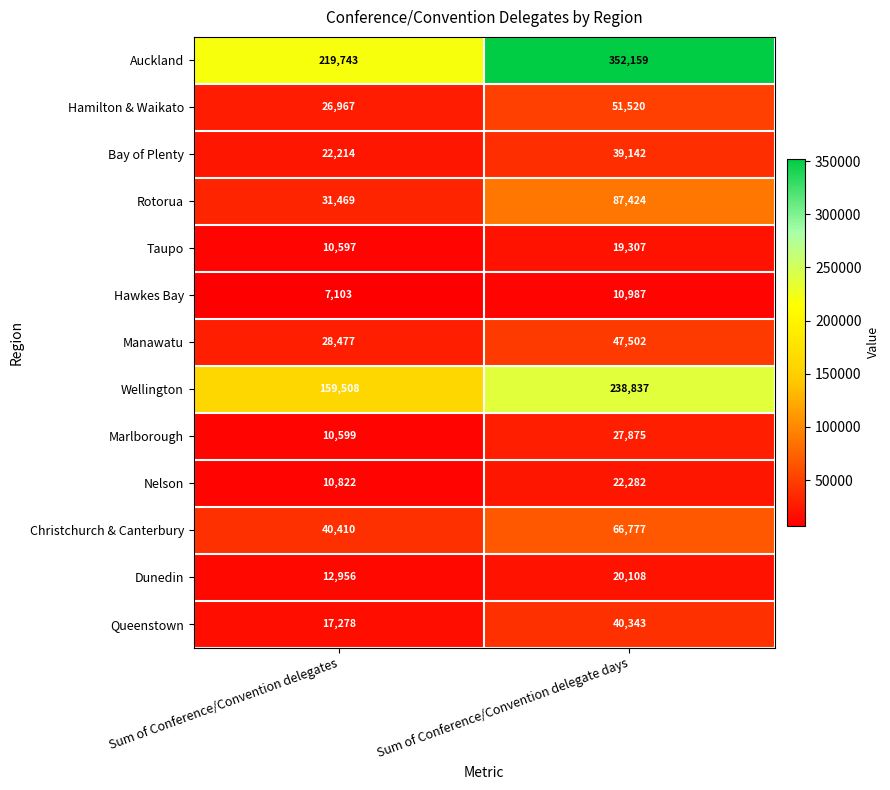

Which series has the widest spread of values?

Auckland